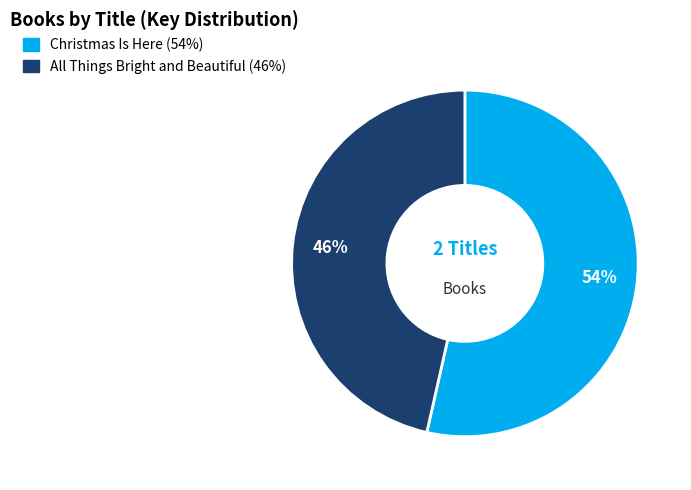

Does any single category account for the majority?

Yes